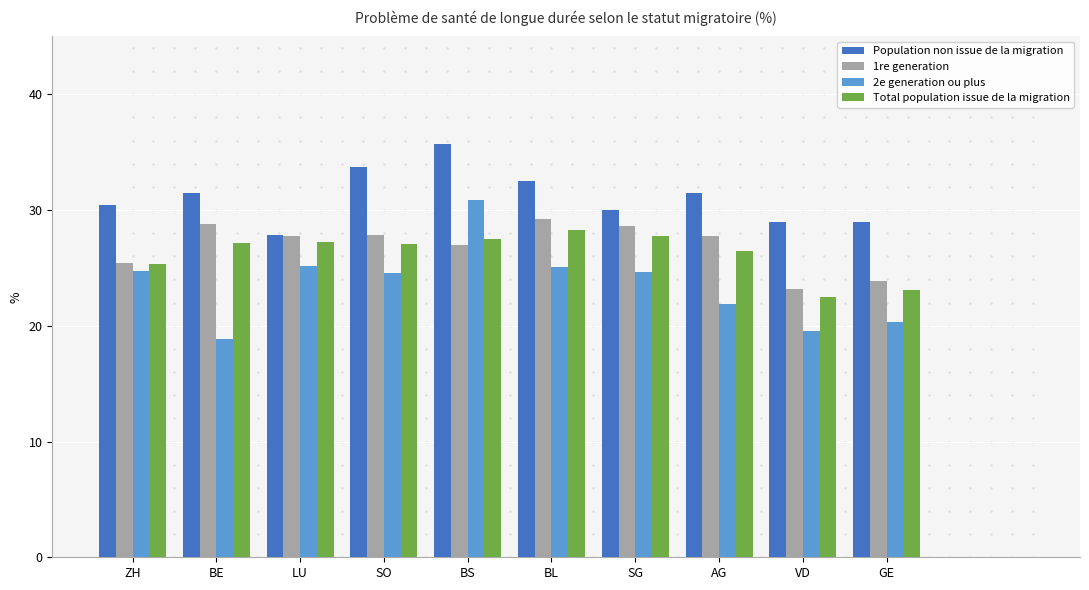

At how many categories does at least one series exceed 20?

10